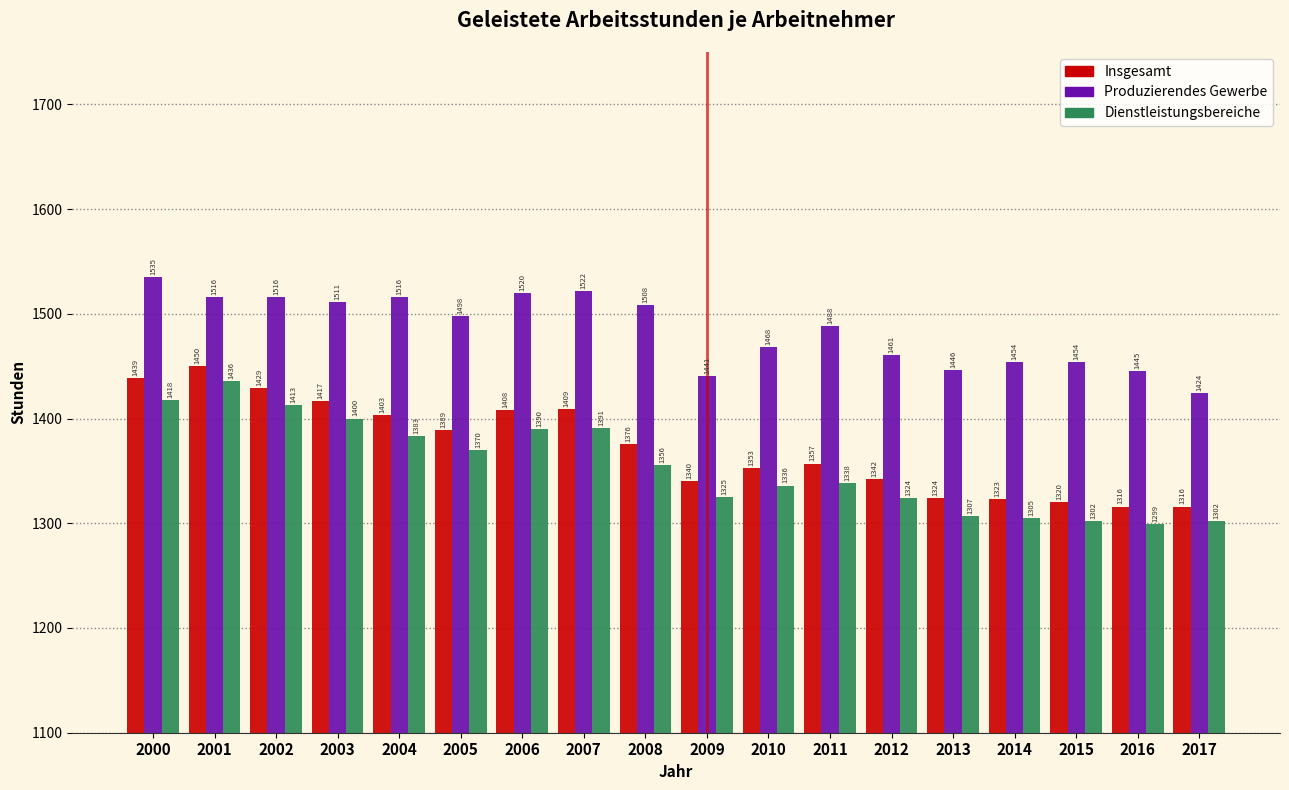

Reading right to left, transcribe all the data shown in this chart.

Insgesamt: 1316	1316	1320	1323	1324	1342	1357	1353	1340	1376	1409	1408	1389	1403	1417	1429	1450	1439
Produzierendes Gewerbe: 1424	1445	1454	1454	1446	1461	1488	1468	1441	1508	1522	1520	1498	1516	1511	1516	1516	1535
Dienstleistungsbereiche: 1302	1299	1302	1305	1307	1324	1338	1336	1325	1356	1391	1390	1370	1383	1400	1413	1436	1418